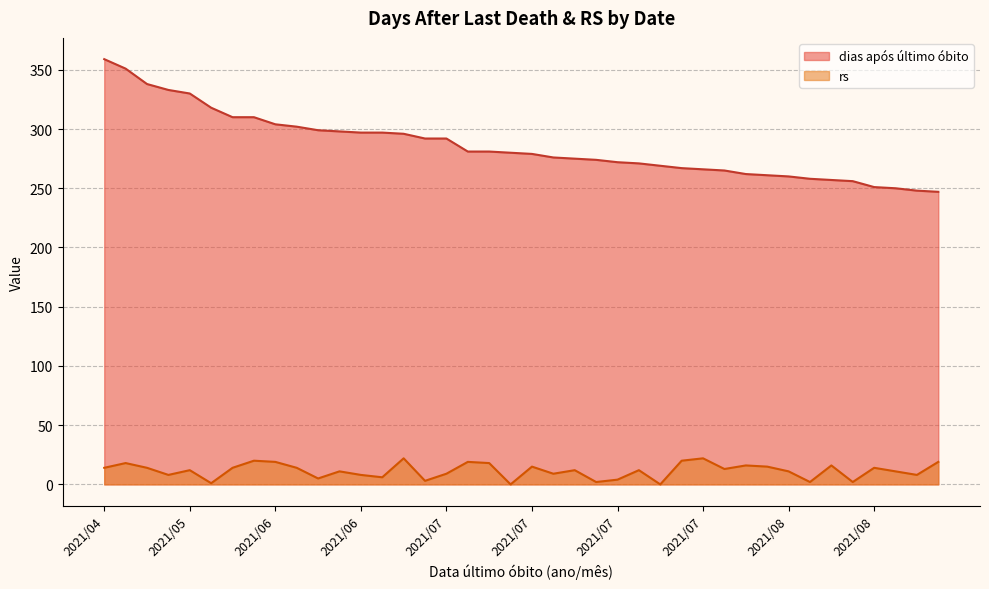

How many data points in rs are less than 12?

18